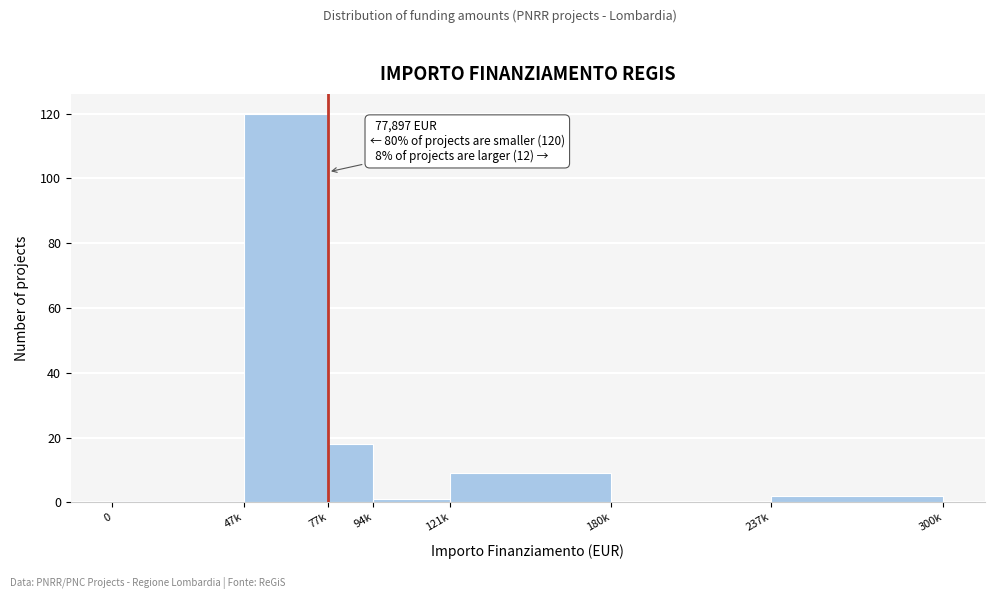

Reading left to right, transcribe all the data shown in this chart.

0=0	47k=120	77k=18	94k=1	121k=9	180k=0	237k=2